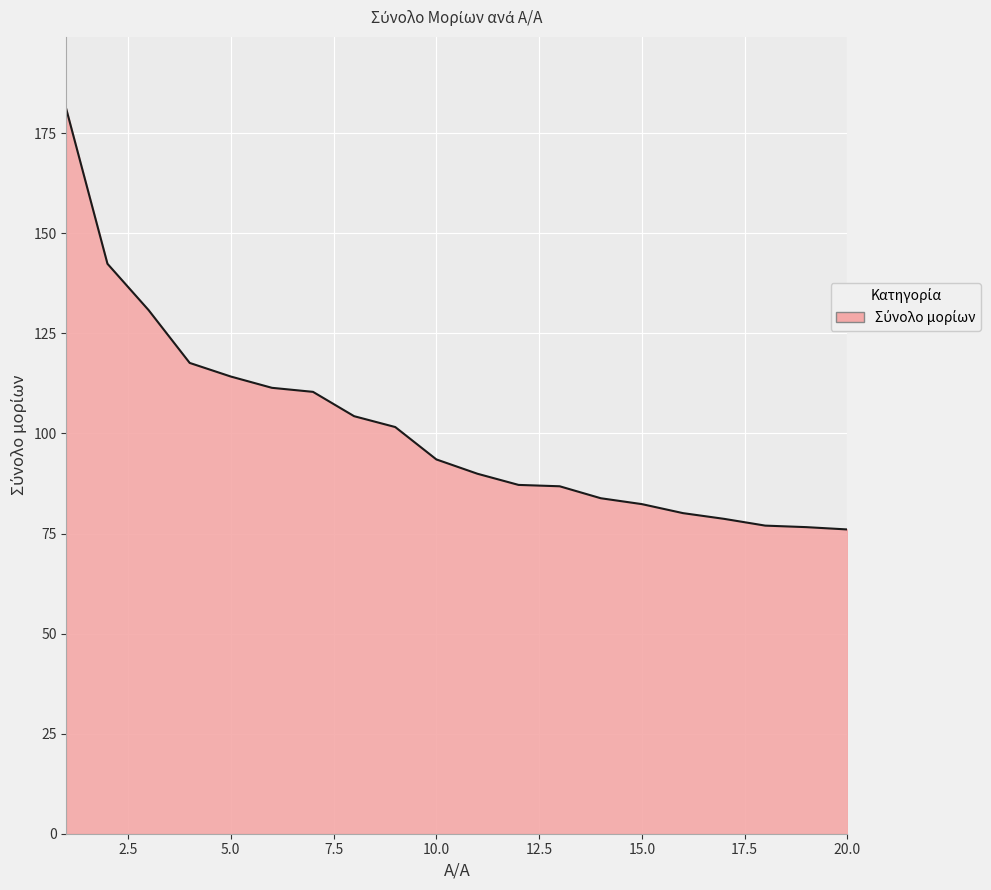

What is the difference between the maximum and minimum values?

105.0